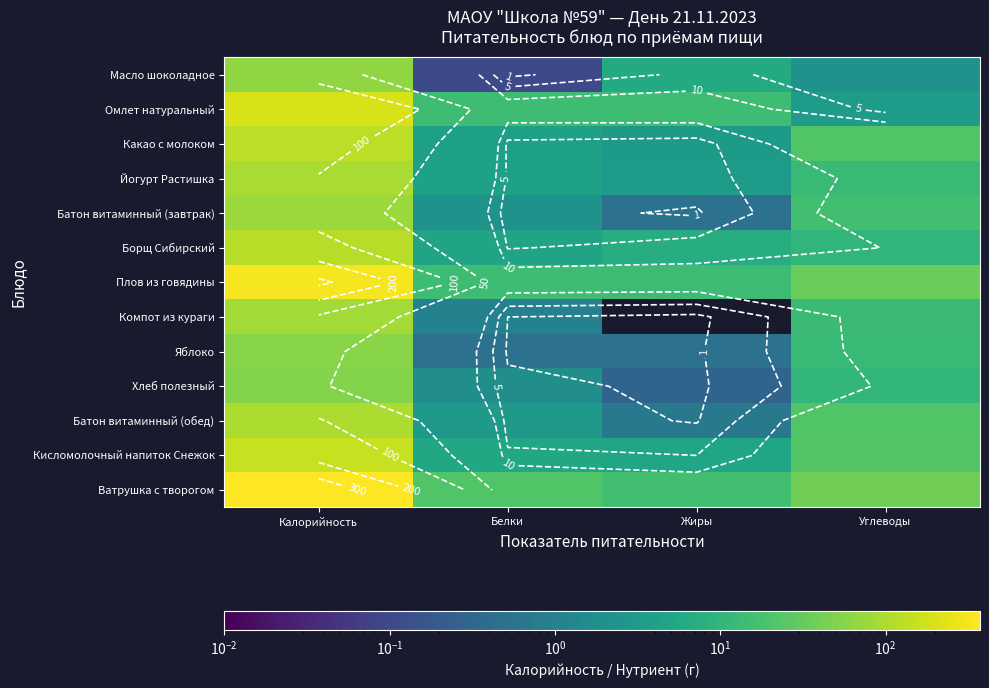

How many values in the Борщ Сибирский series are below 10?

2